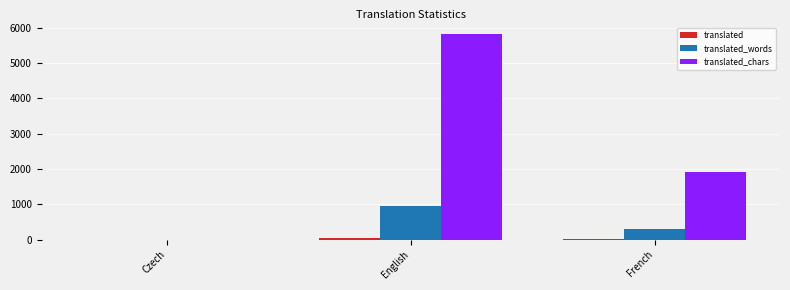

At which category is the sum across all series the highest?

English